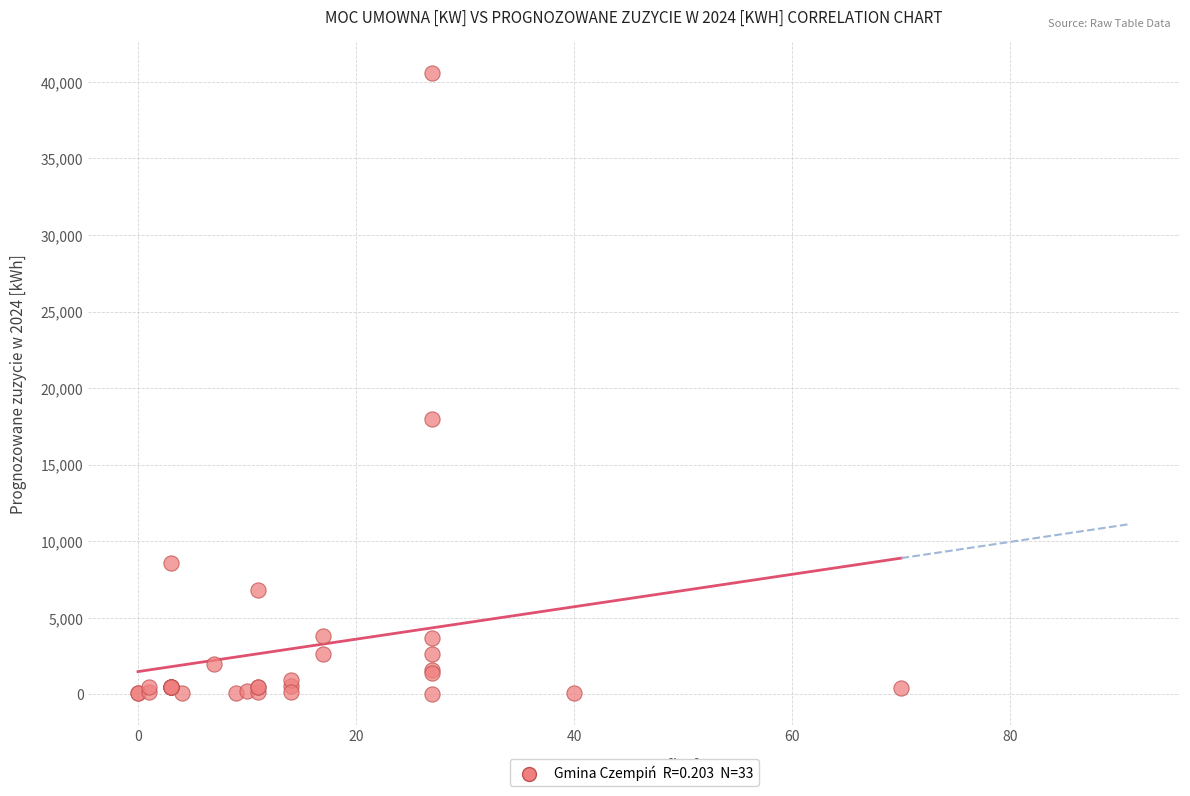

What Y value in the scatter plot is closest to 20317?

18000